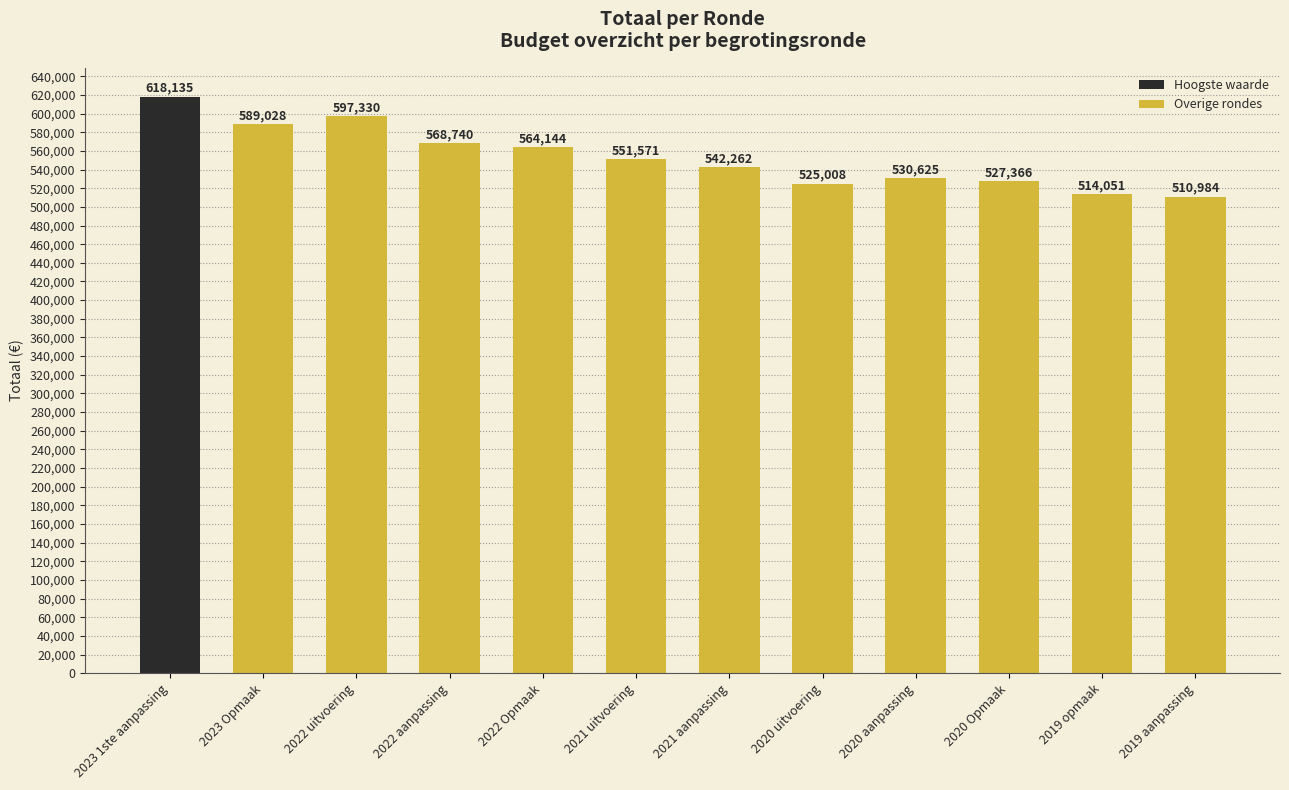

How many data points does each series have?

12